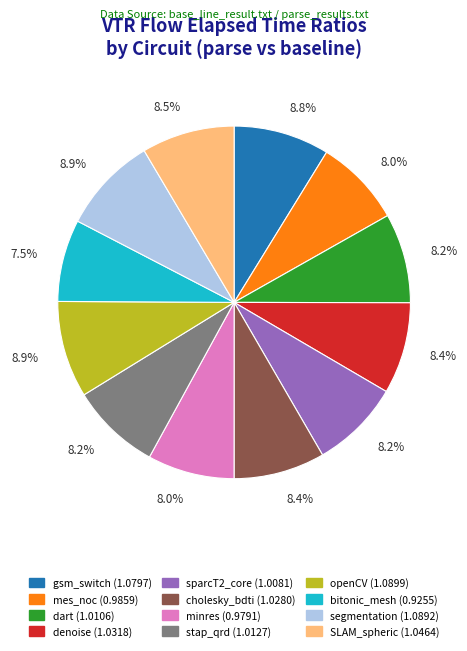

Is the sum of bitonic_mesh and dart greater than half?

No